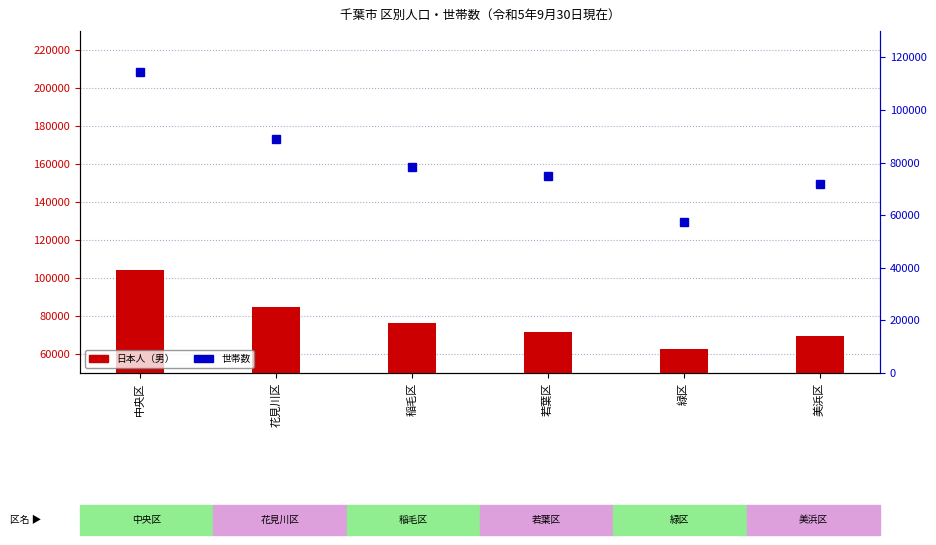

What is the label of the 5th bar from the right?

花見川区